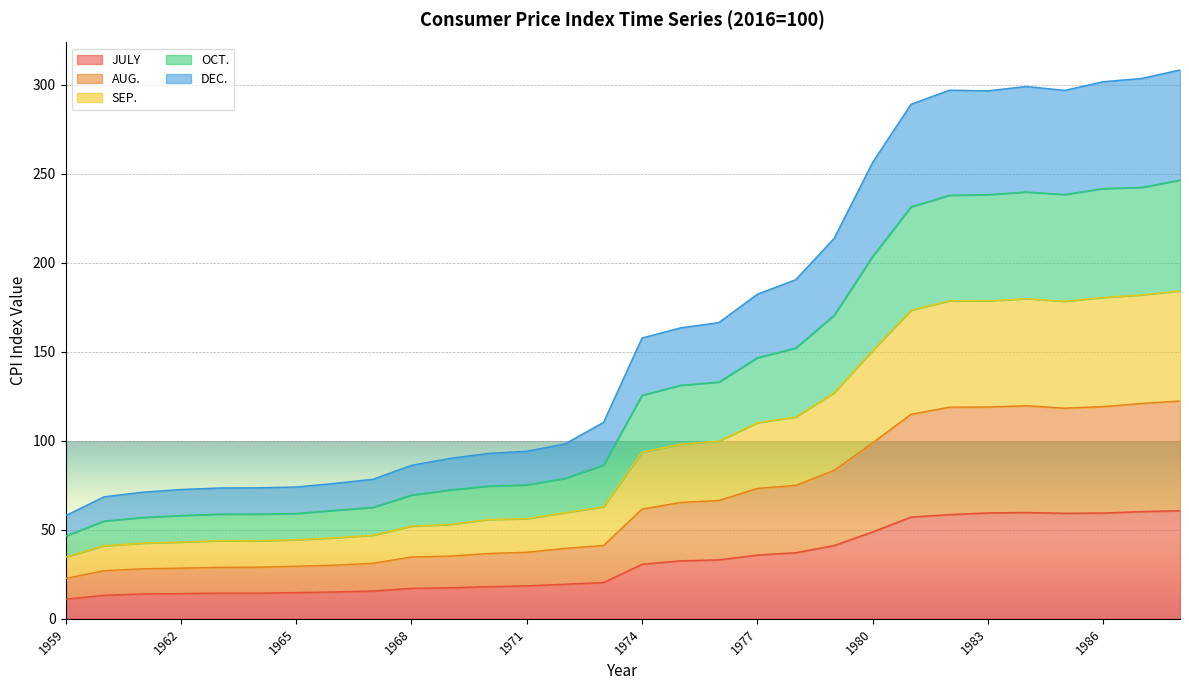

What is the total value across all series at 1986?

301.9